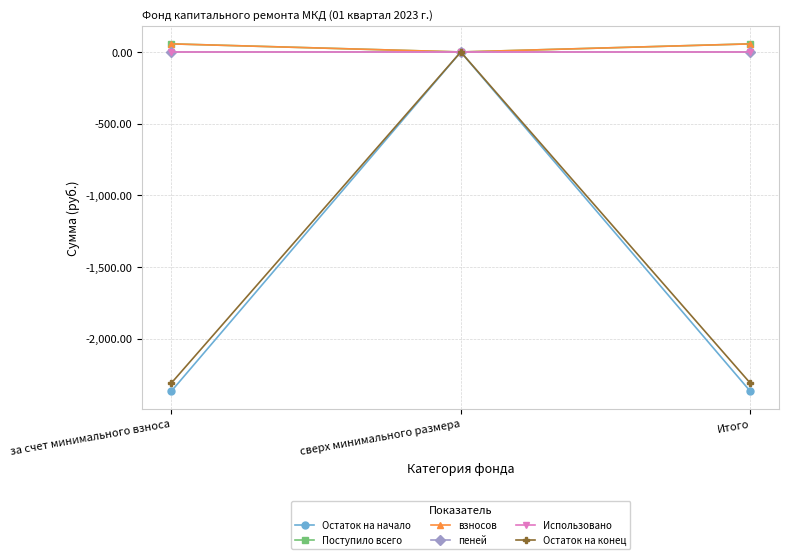

Which series changed the most between сверх минимального размера and Итого?

Остаток на начало